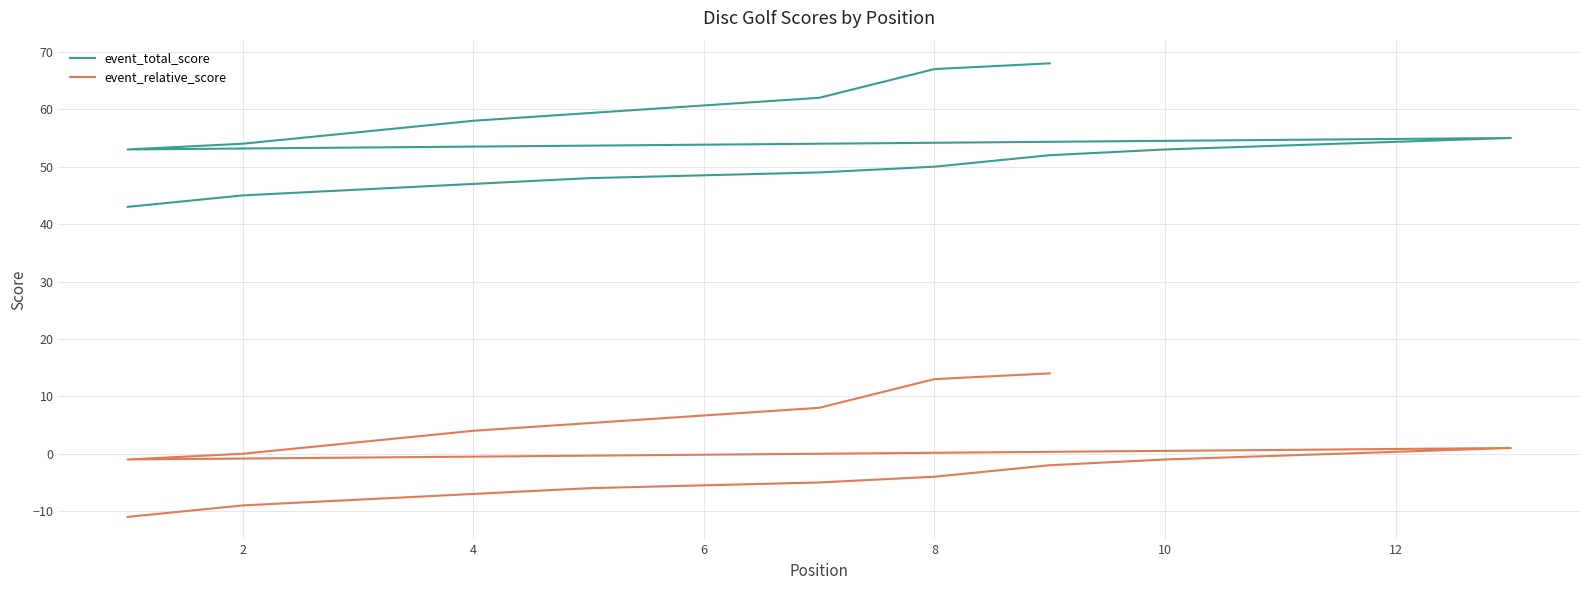

Rank the series by their average value, from lowest to highest.

event_relative_score, event_total_score